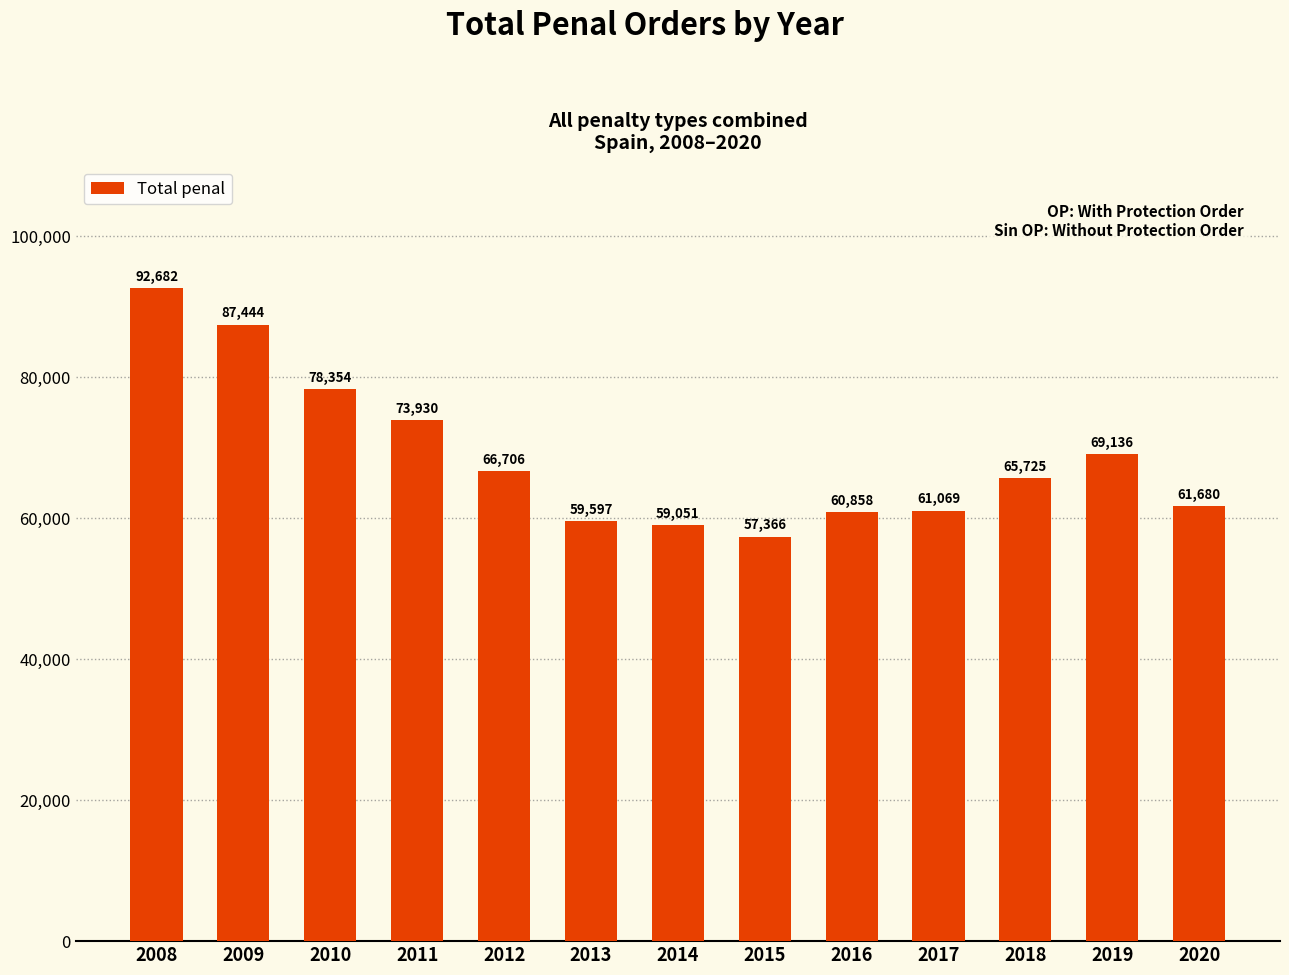

What is the sum of the values at 2013 and 2019?

128733